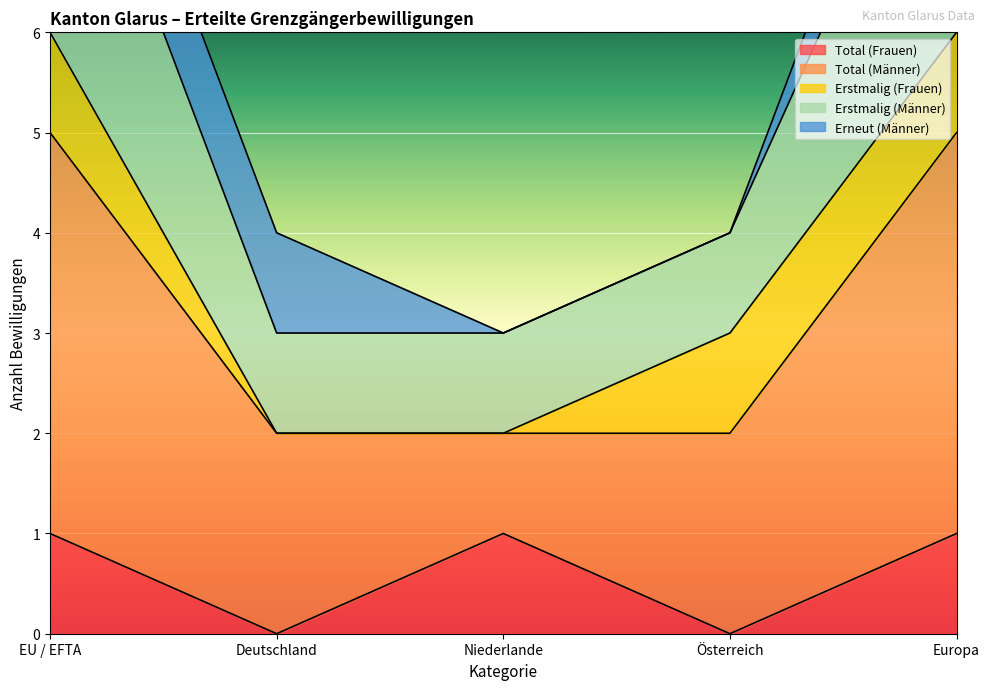

What is the label of the 3rd point from the right?

Niederlande